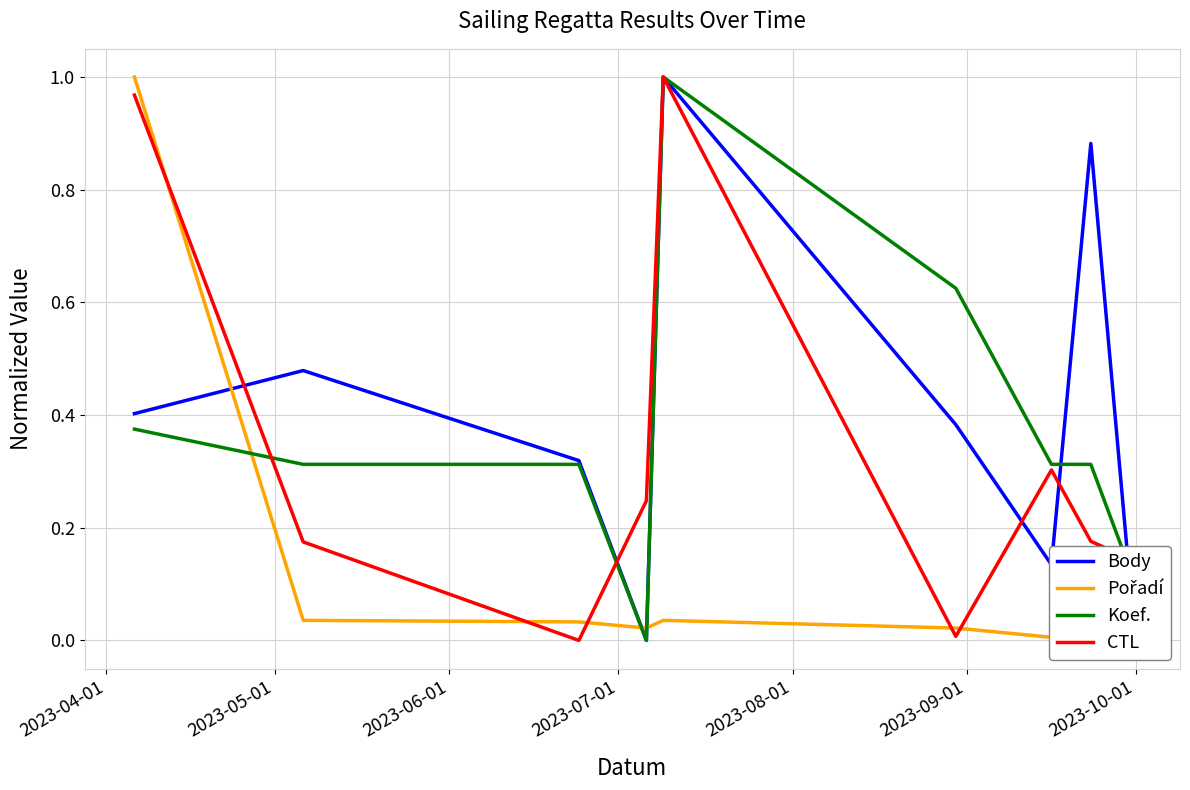

What position from the left is 2023-09-01?

6